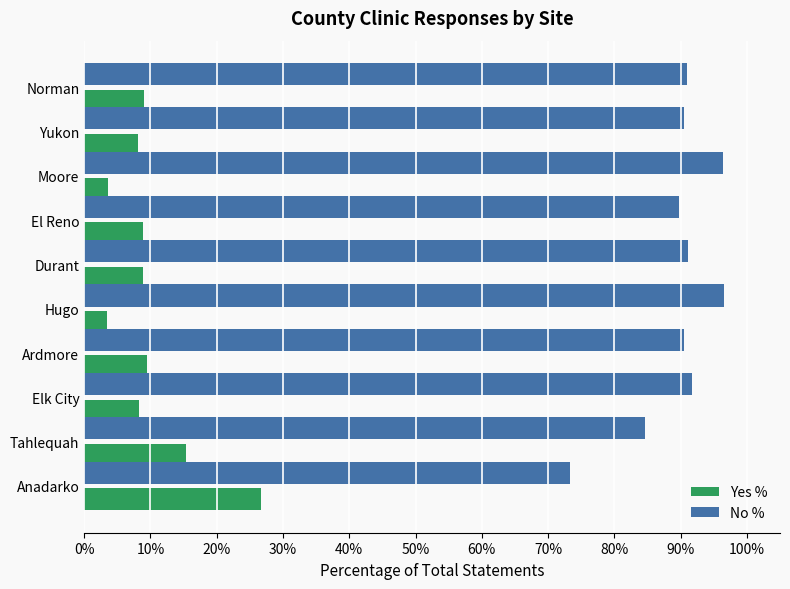

What is the total value across all series at Ardmore?

100.0